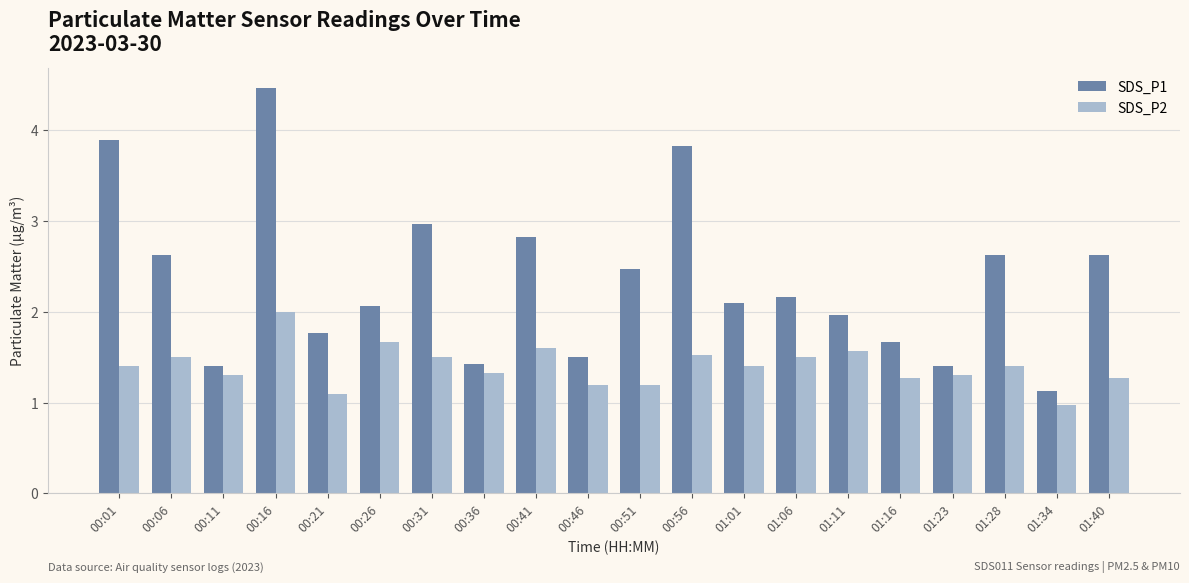

Which category has the lowest value across all series?

01:34